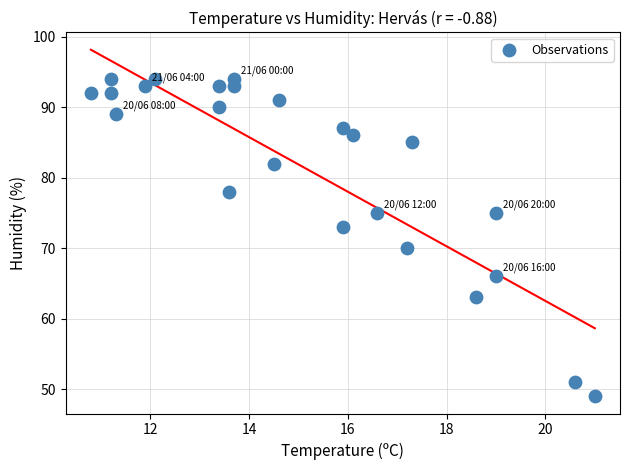

What is the range of Y values (max minus min)?

45